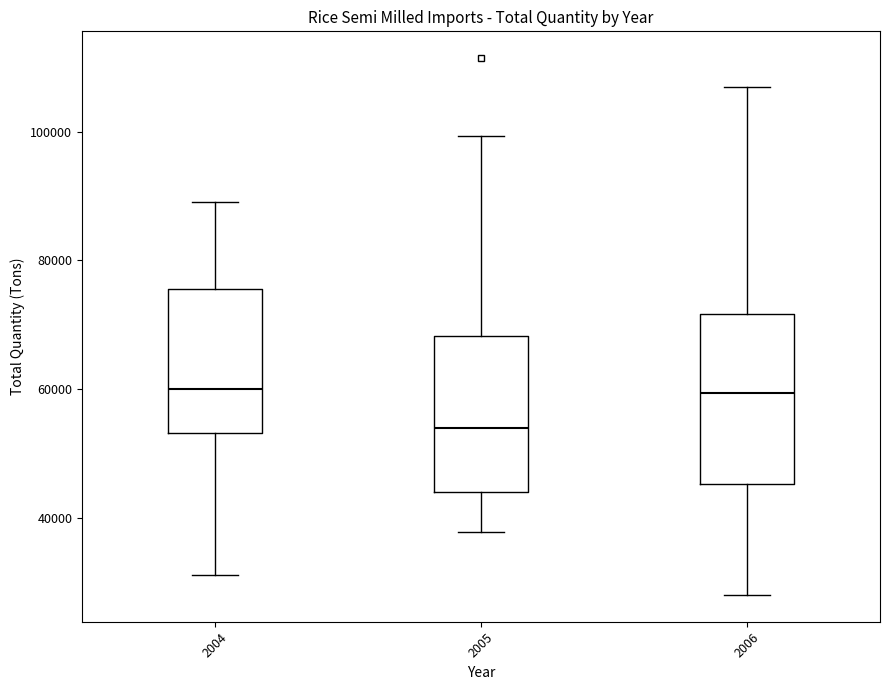

Reading left to right, transcribe this box plot: for each box, give where its median line is, the range the box spans, and where its two whiskers end, as read against the y-axis. The values are not printed on the chart, so give them approximately, as read against the axis.

2004: median 60000, box 54000 to 76000, whiskers 32000 to 90000
2005: median 54000, box 44000 to 68000, whiskers 38000 to 100000
2006: median 60000, box 46000 to 72000, whiskers 28000 to 108000